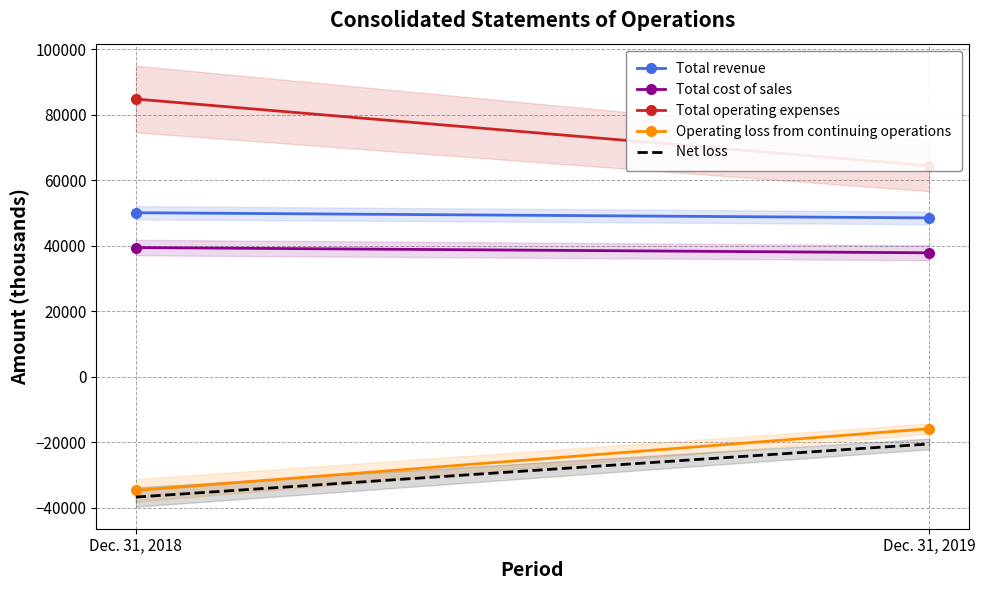

Reading right to left, list all the values displayed in this chart.

Total revenue: 48515	50094
Total cost of sales: 37854	39451
Total operating expenses: 64387	84819
Operating loss from continuing operations: -15872	-34725
Net loss: -20530	-36746